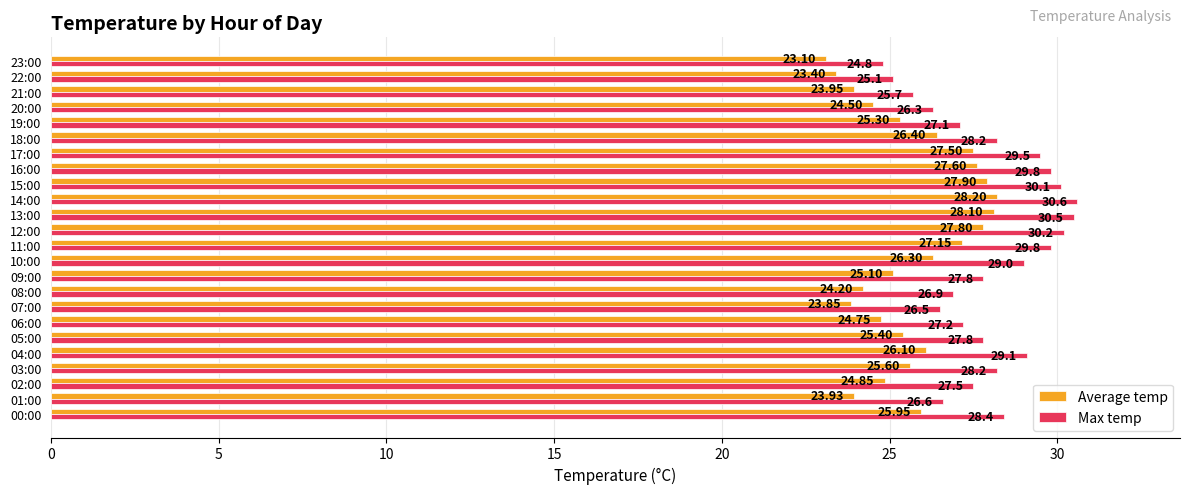

Rank the categories by Average temp value from highest to lowest.

14:00, 13:00, 15:00, 12:00, 16:00, 17:00, 11:00, 18:00, 10:00, 04:00, 00:00, 03:00, 05:00, 19:00, 09:00, 02:00, 06:00, 20:00, 08:00, 21:00, 01:00, 07:00, 22:00, 23:00